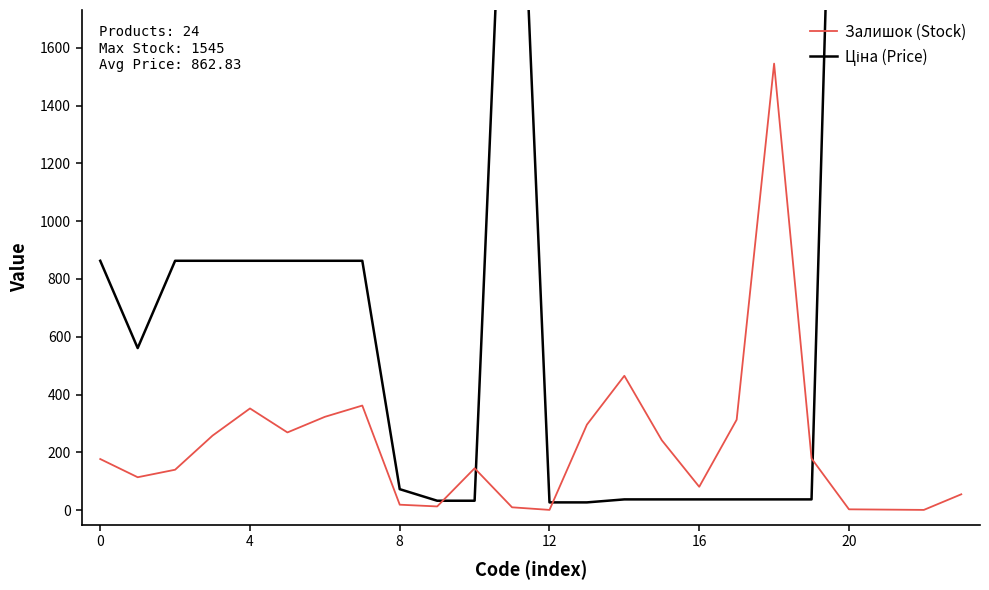

At how many categories does at least one series exceed 884?

6